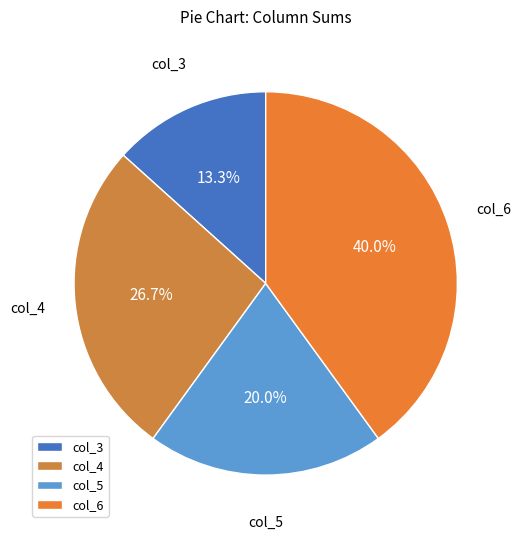

Is there a majority slice in this chart?

No